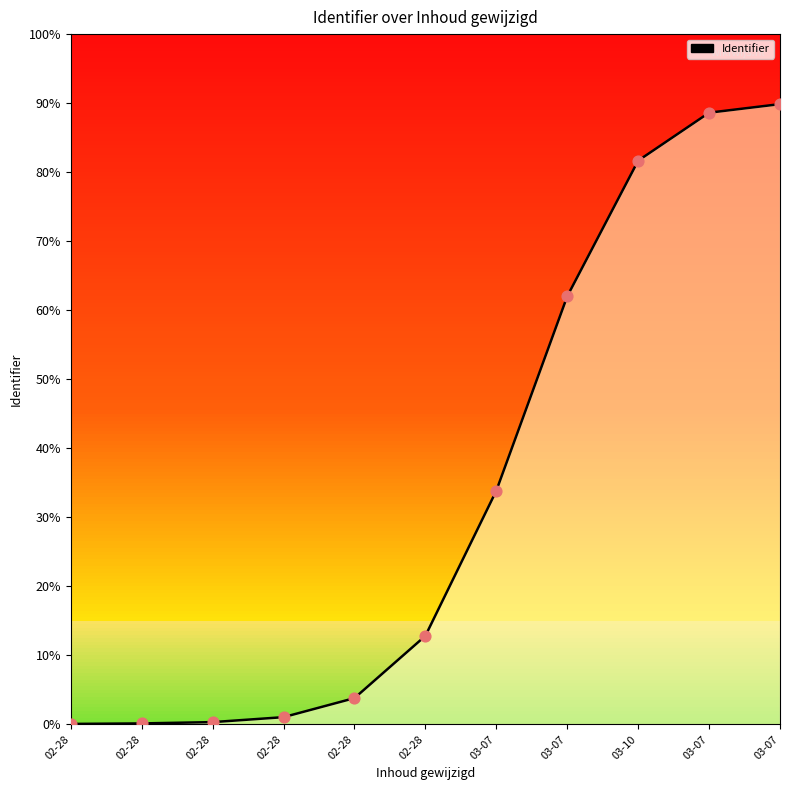

How many lines are shown in the chart?

1